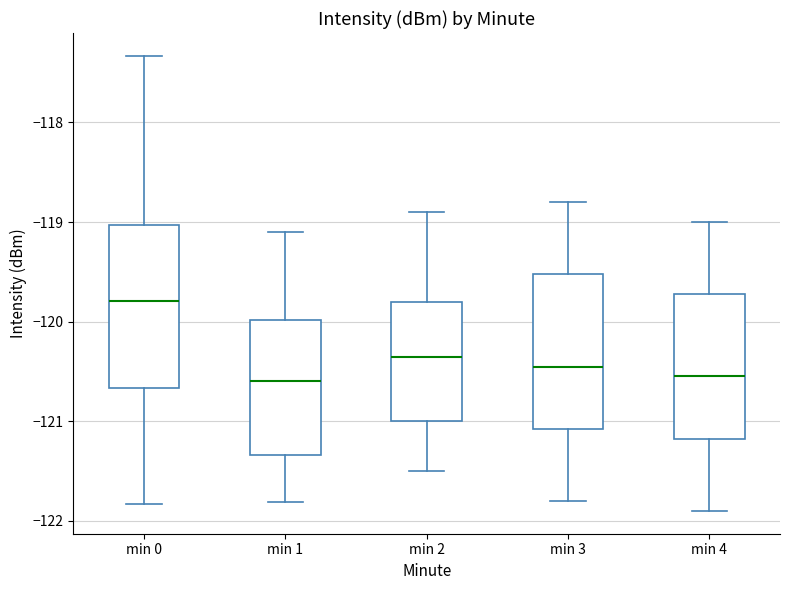

Reading left to right, read every box against the y-axis: the position of its median line, the range the box covers, and the ends of its whiskers. The values are not printed on the chart, so give them approximately, as read against the axis.

min 0: median -119.8, box -120.7 to -119.0, whiskers -121.8 to -117.3
min 1: median -120.6, box -121.3 to -120.0, whiskers -121.8 to -119.1
min 2: median -120.3, box -121.0 to -119.8, whiskers -121.5 to -118.9
min 3: median -120.4, box -121.1 to -119.5, whiskers -121.8 to -118.8
min 4: median -120.5, box -121.2 to -119.7, whiskers -121.9 to -119.0